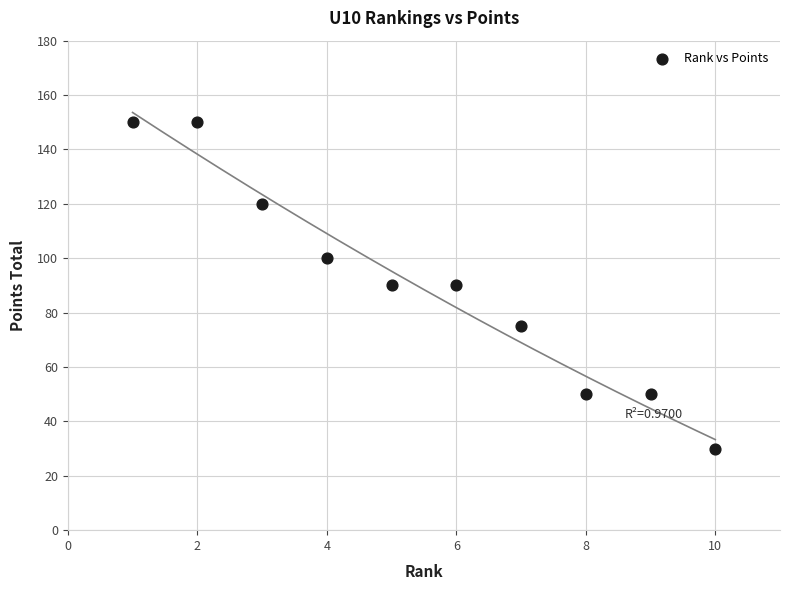

What is the range of Y values (max minus min)?

120